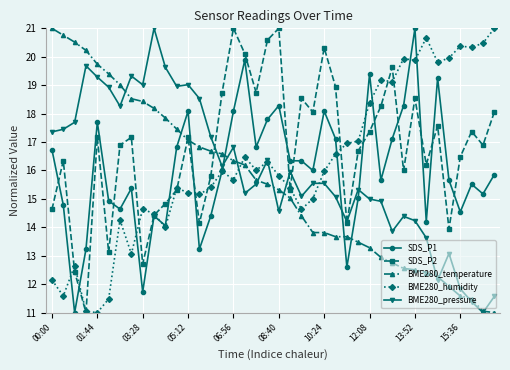

What is the lowest value of the SDS_P1 series?

11.0